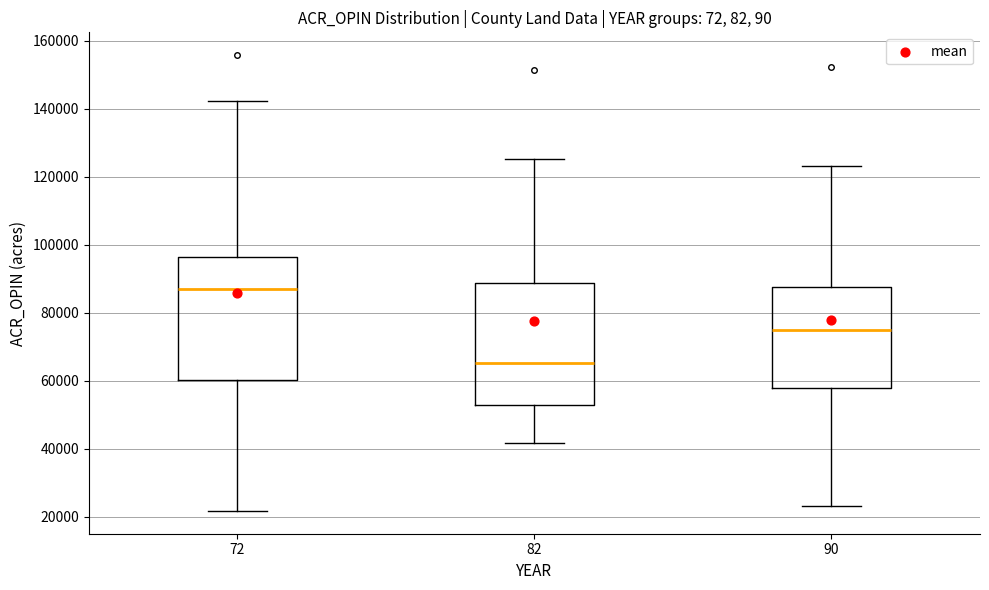

Reading left to right, read every box against the y-axis: the position of its median line, the range the box covers, and the ends of its whiskers. The values are not printed on the chart, so give them approximately, as read against the axis.

72: median 86000, box 60000 to 96000, whiskers 22000 to 142000
82: median 66000, box 52000 to 88000, whiskers 42000 to 126000
90: median 74000, box 58000 to 88000, whiskers 24000 to 124000